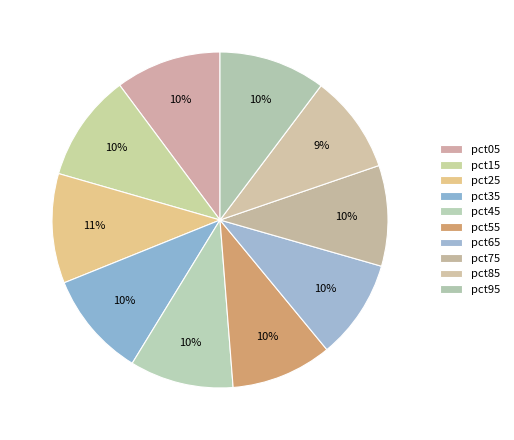

True or false: pct25 accounts for 24% of the total.

False